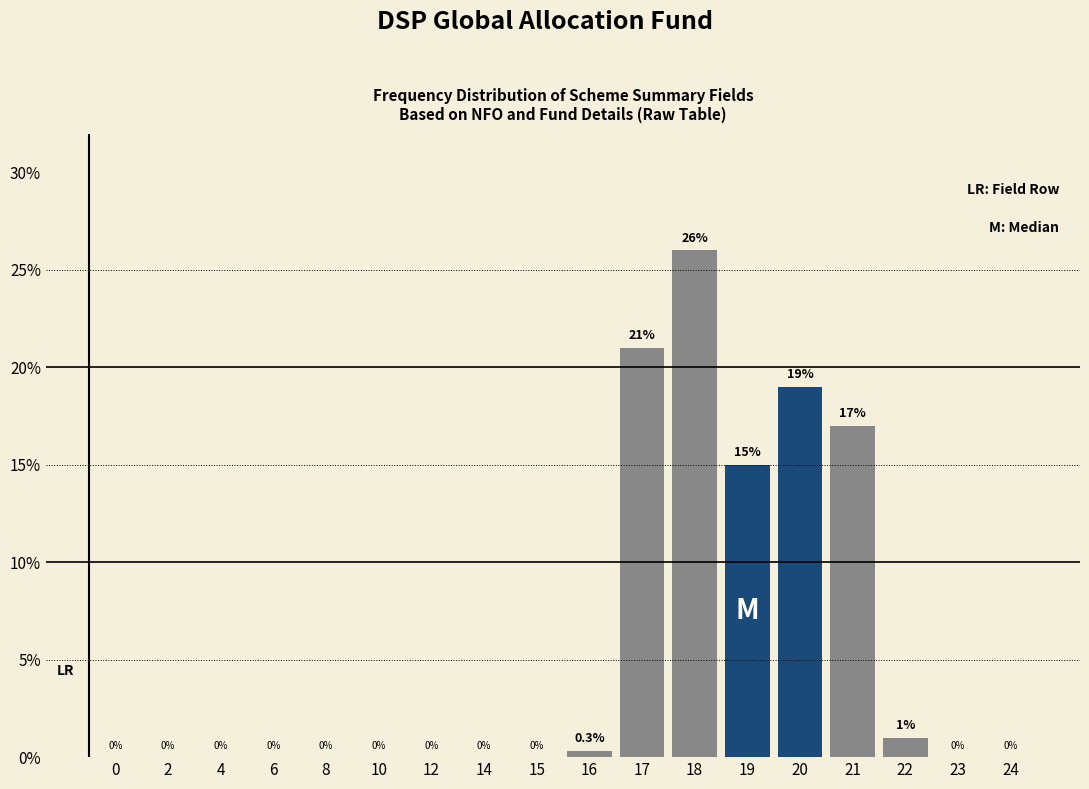

Reading right to left, list all the values displayed in this chart.

24=0.0	23=0.0	22=1.0	21=17.0	20=19.0	19=15.0	18=26.0	17=21.0	16=0.3	15=0.0	14=0.0	12=0.0	10=0.0	8=0.0	6=0.0	4=0.0	2=0.0	0=0.0